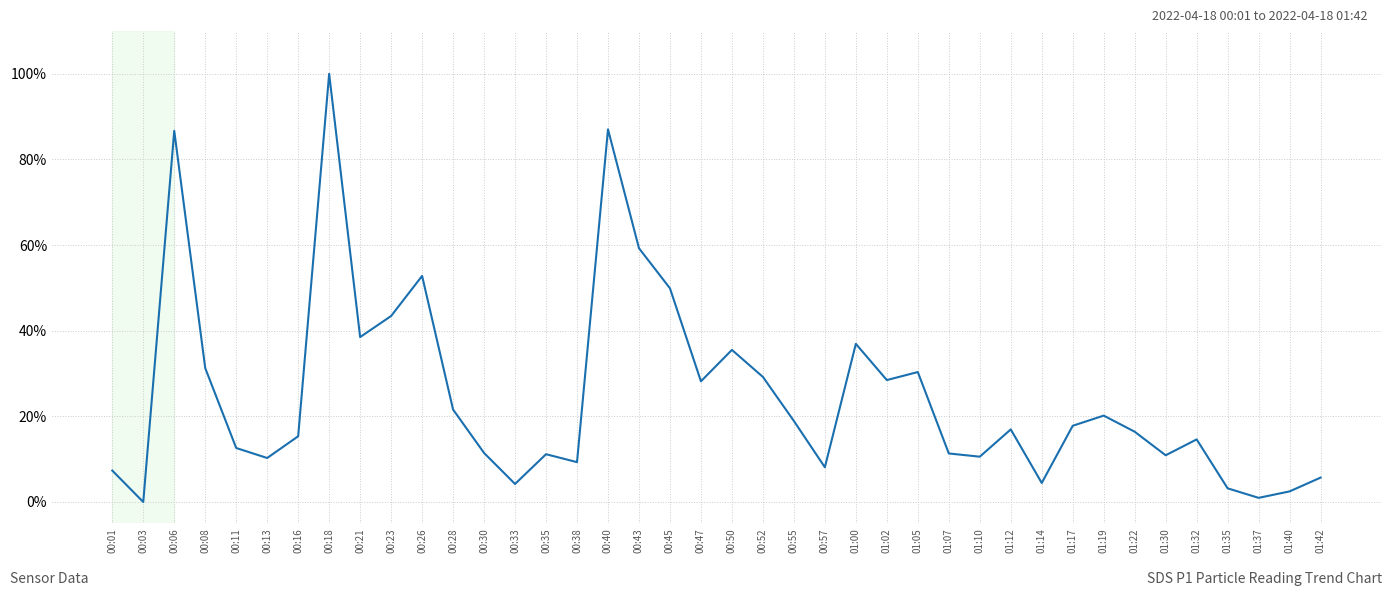

Approximately how many times larger is the value at 00:55 compared to 00:08?

0.6